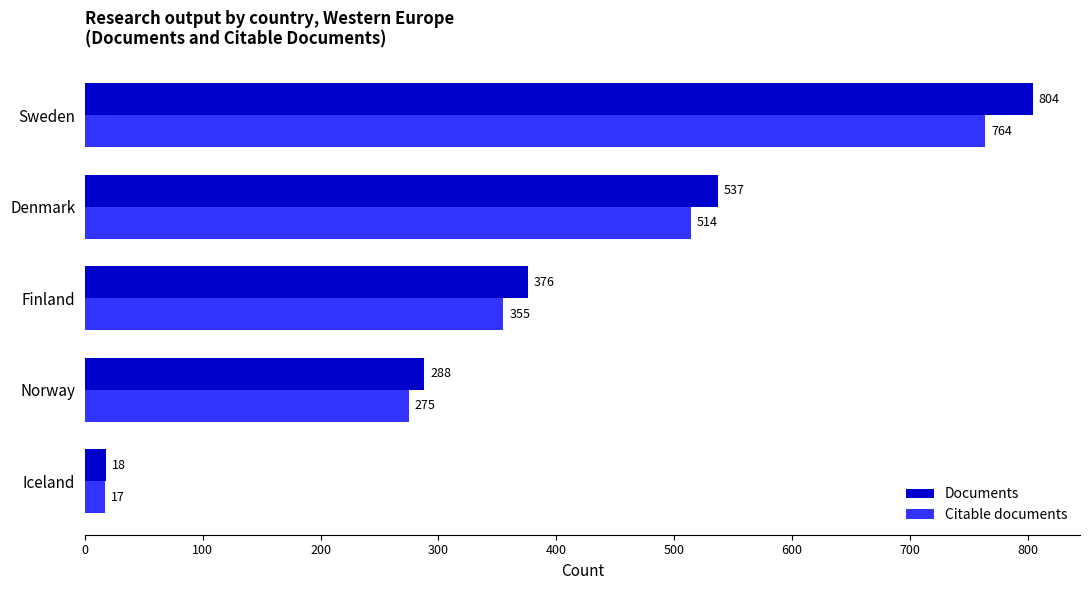

Which series has the largest range (max minus min)?

Documents